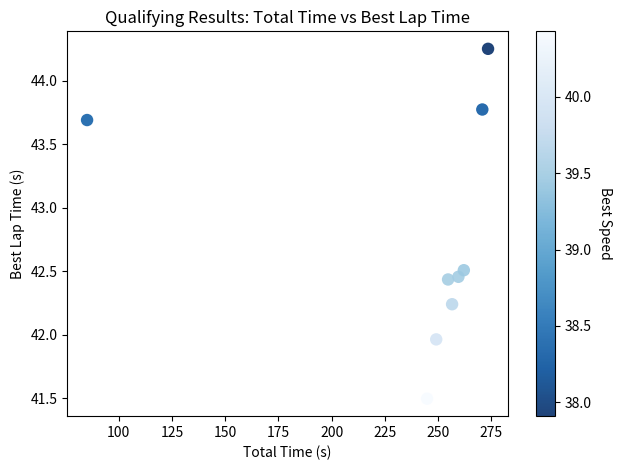

What is the range of Y values (max minus min)?

2.8